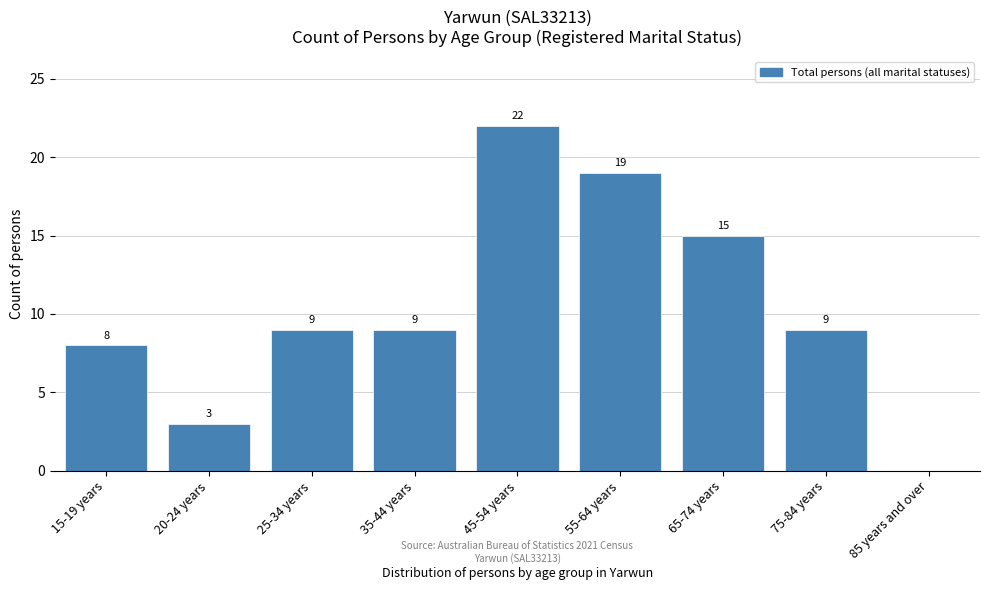

Reading left to right, extract all data points from this chart.

15-19 years=8	20-24 years=3	25-34 years=9	35-44 years=9	45-54 years=22	55-64 years=19	65-74 years=15	75-84 years=9	85 years and over=0